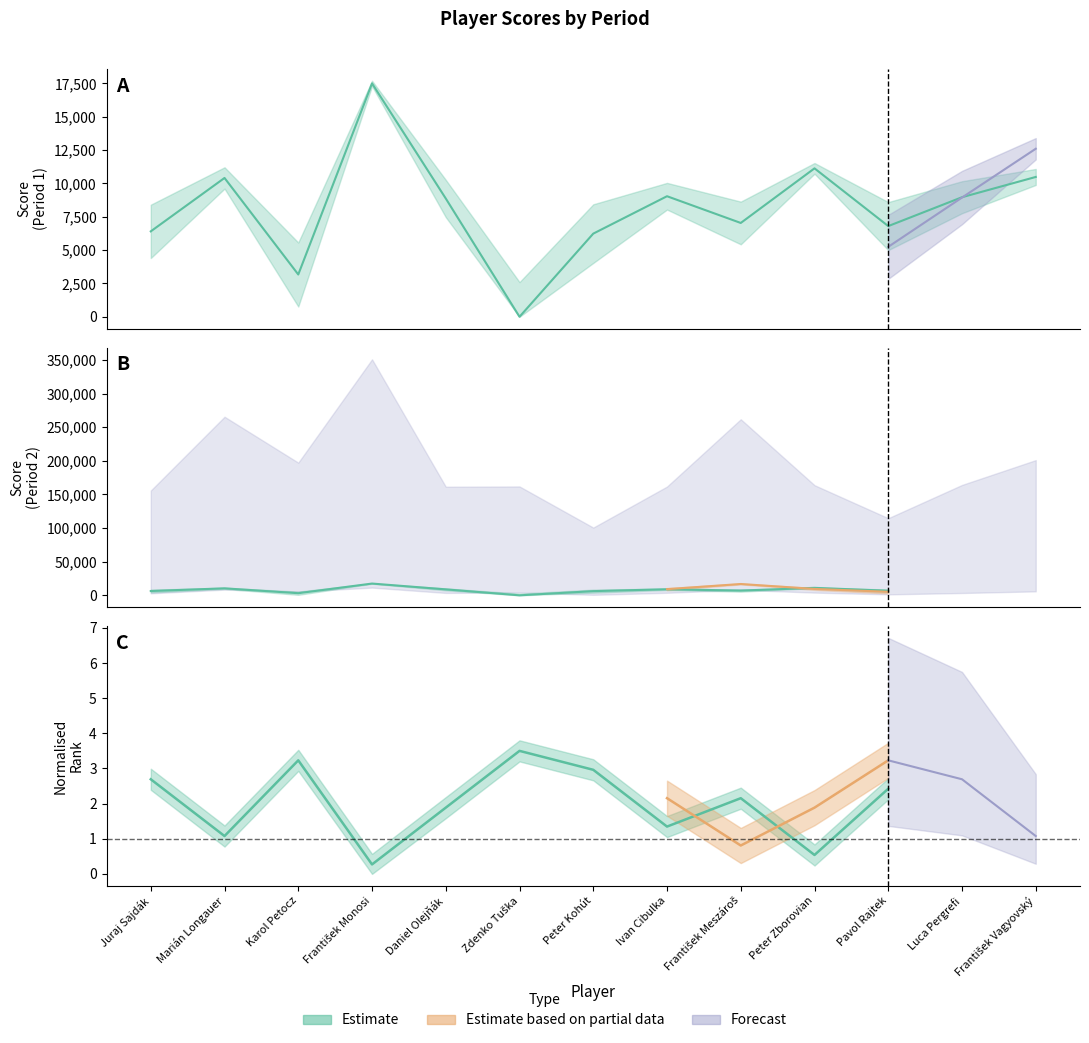

Which series has the widest spread of values?

P2_score